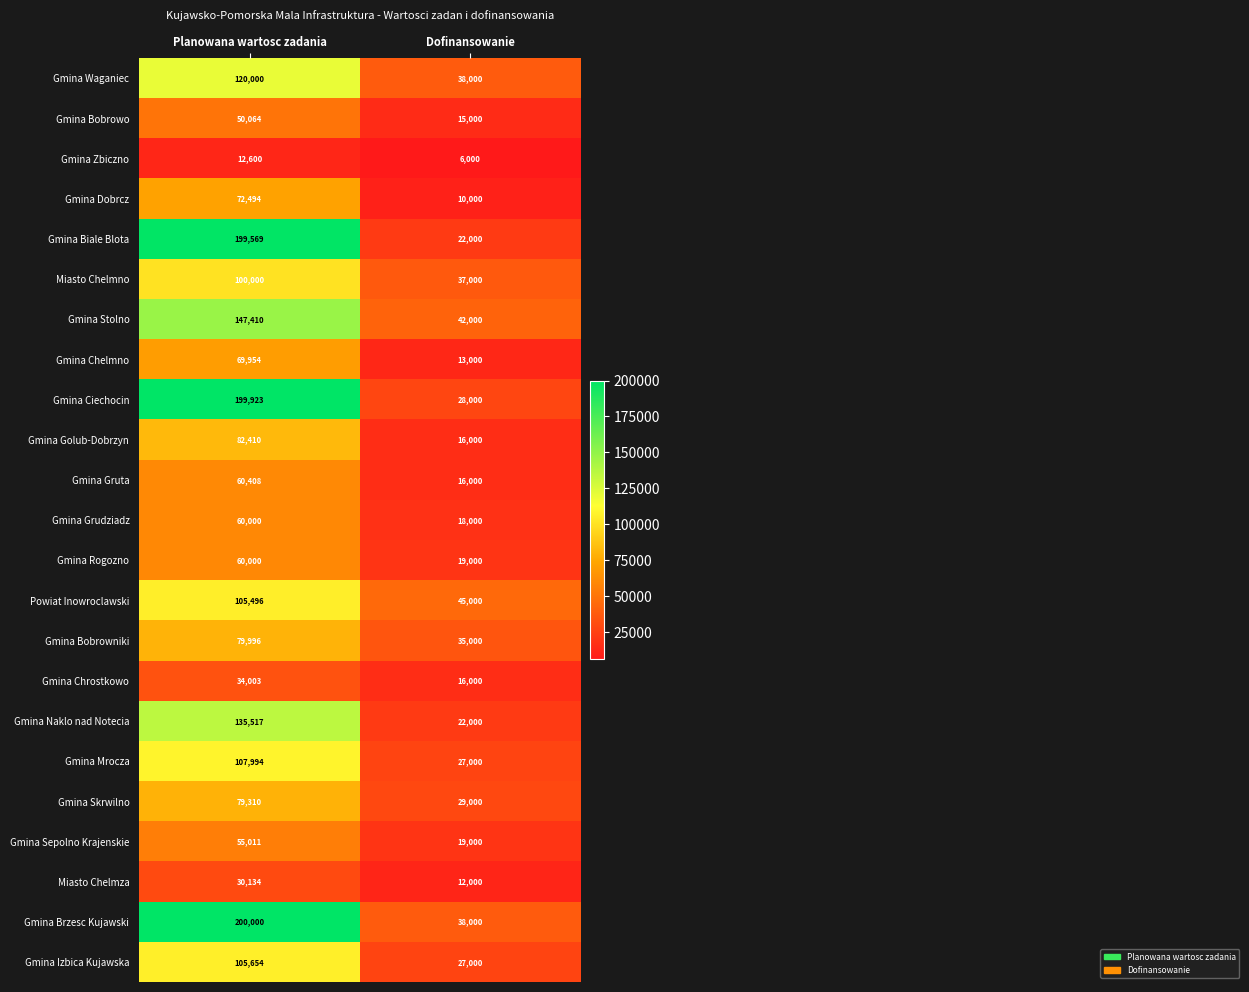

List the labels in order of Gmina Rogozno value, smallest first.

Dofinansowanie, Planowana wartosc zadania